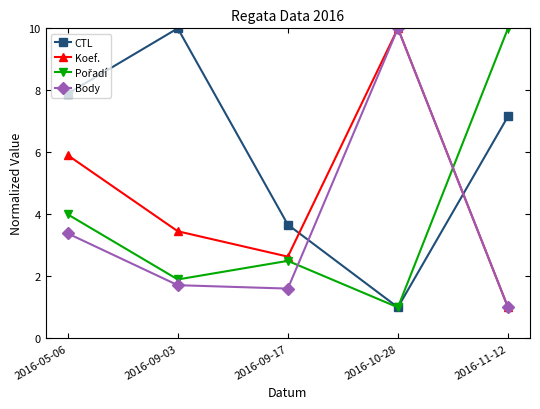

Which series ends up on top after the final intersection of CTL and Koef.?

CTL